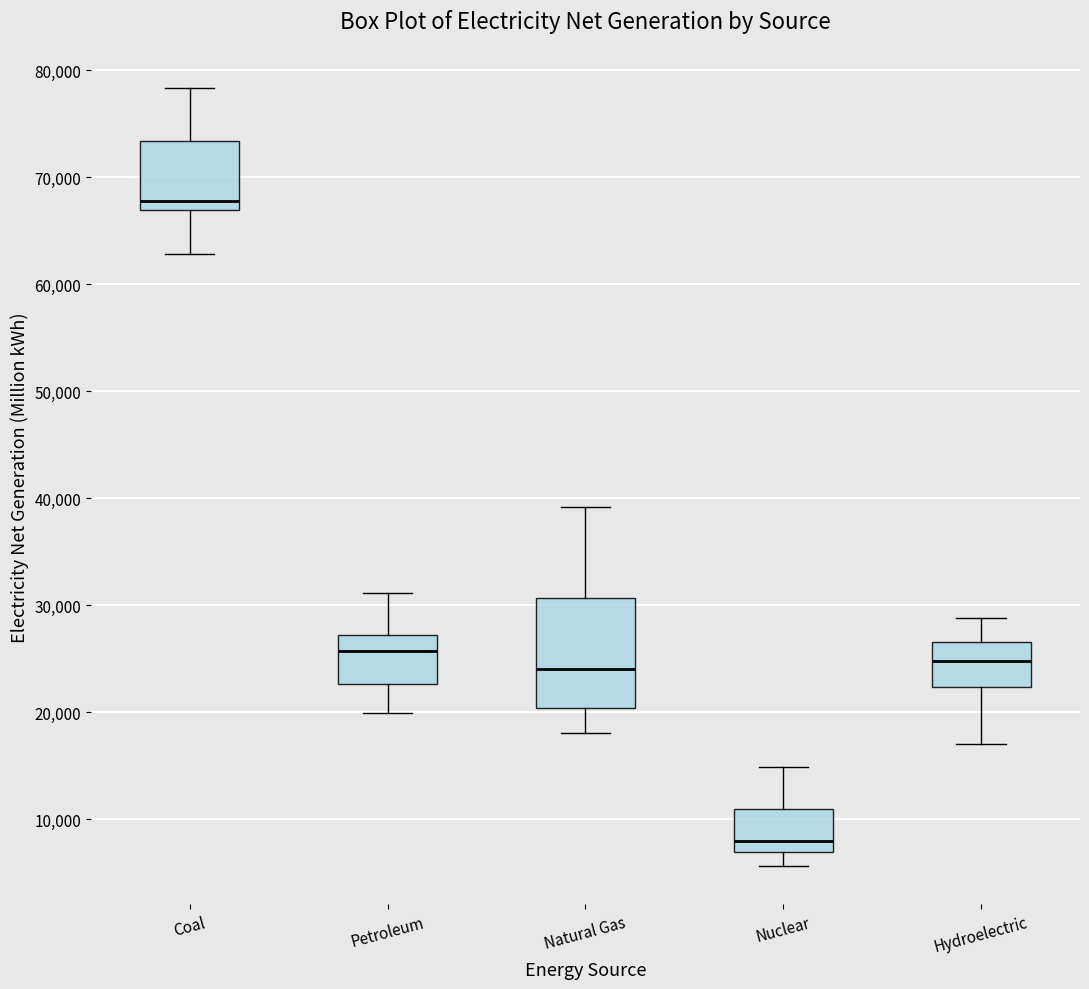

Comparing the boxes themselves (not the whiskers), which one is the tallest?

Natural Gas